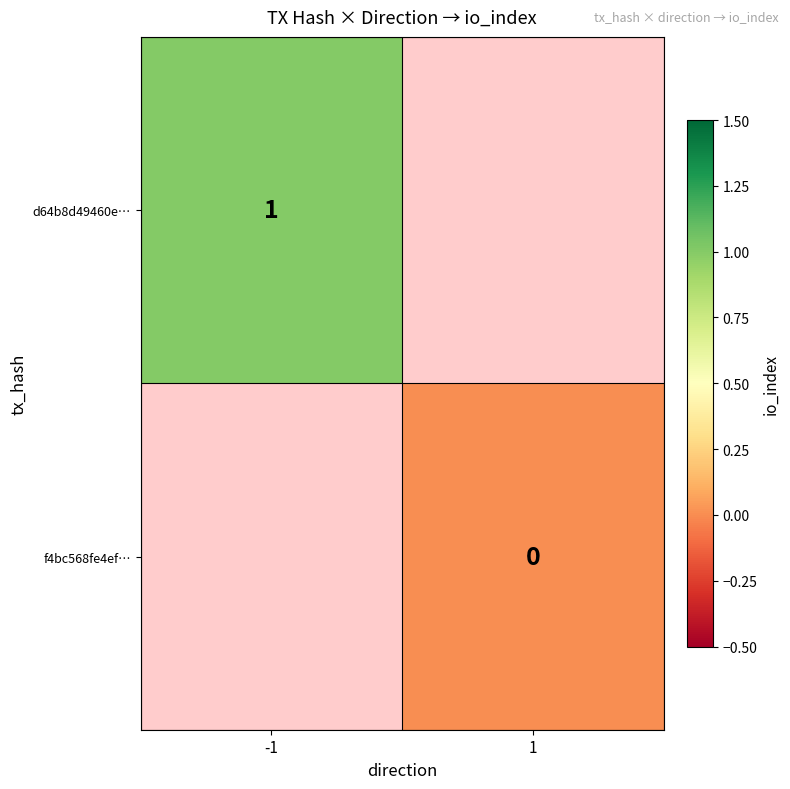

At which category does the chart reach its peak across all series?

-1